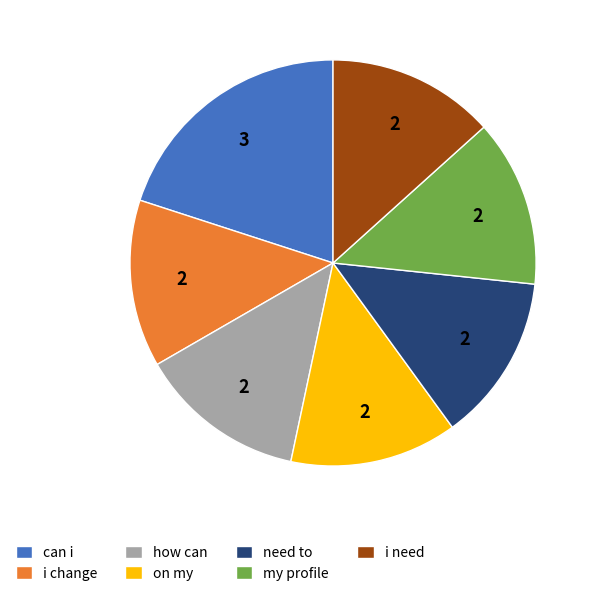

How many segments does this pie chart have?

7